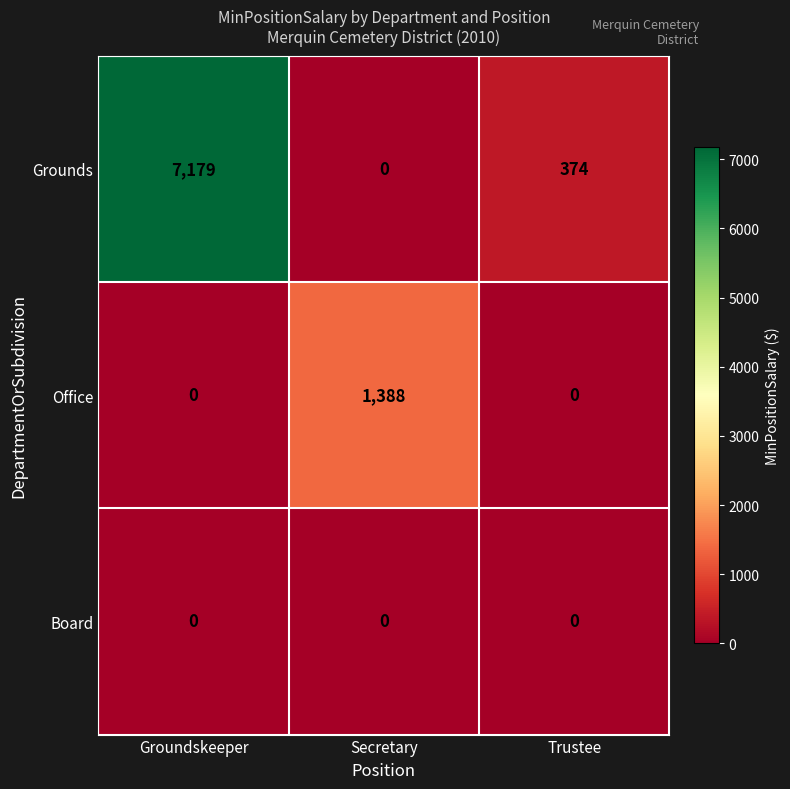

Between Groundskeeper and Trustee, which series saw the biggest shift?

Grounds